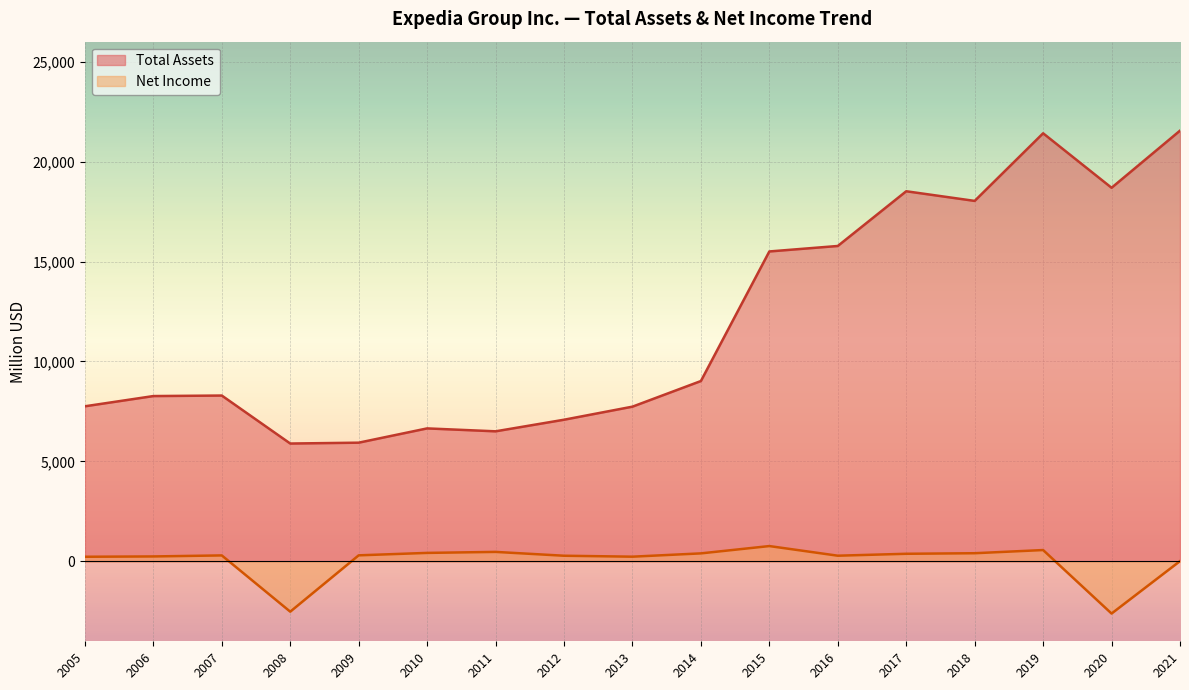

At 2020, list the series in order from largest to smallest.

Total Assets, Net Income